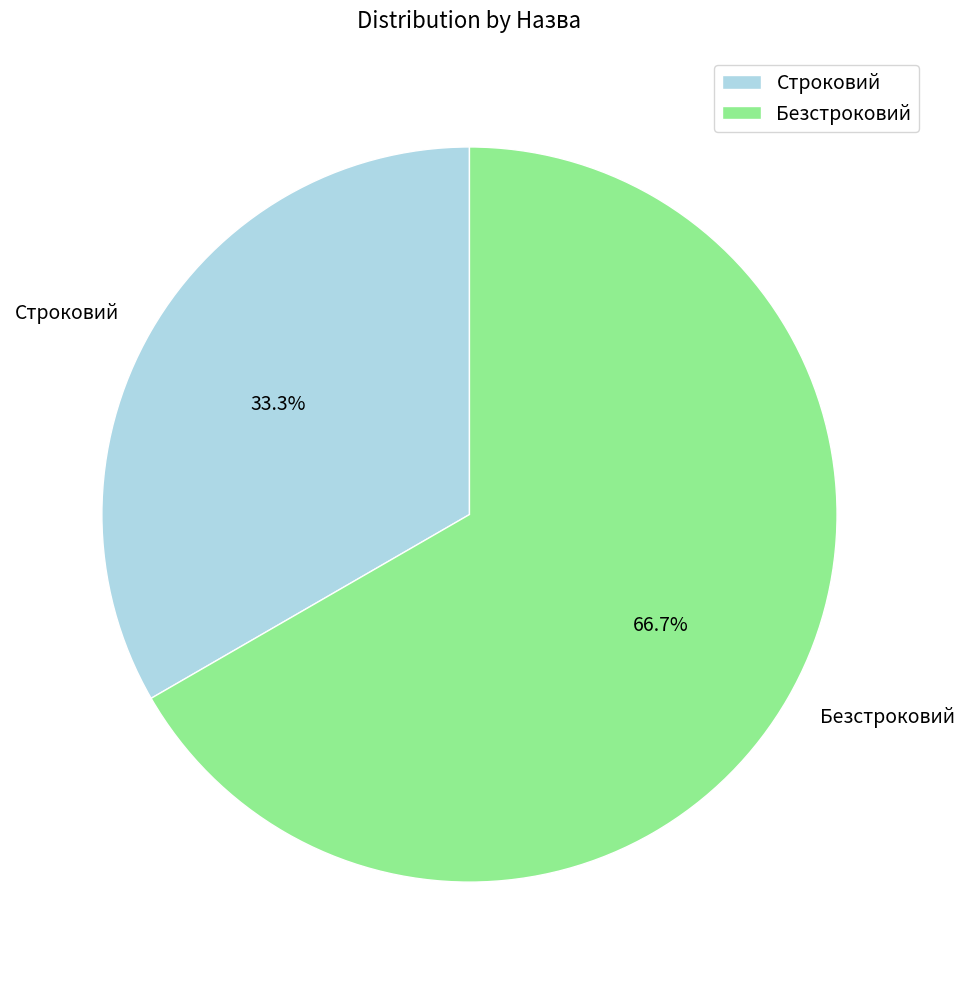

Is it true that Безстроковий is 56% of the pie?

False